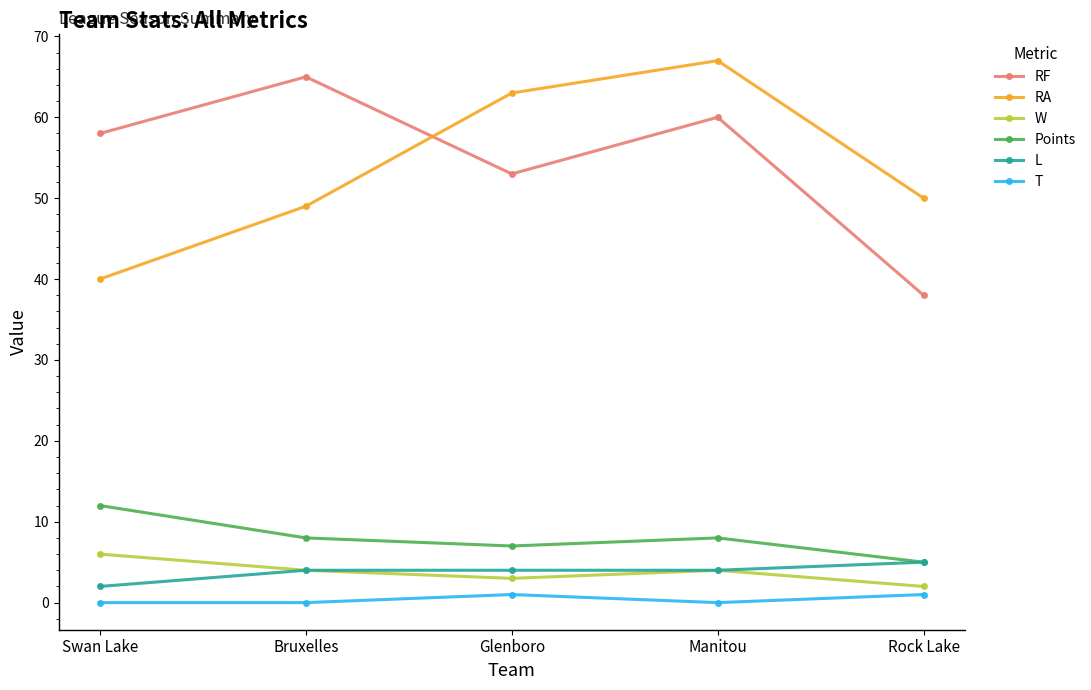

Which series changed the most between Swan Lake and Manitou?

RA